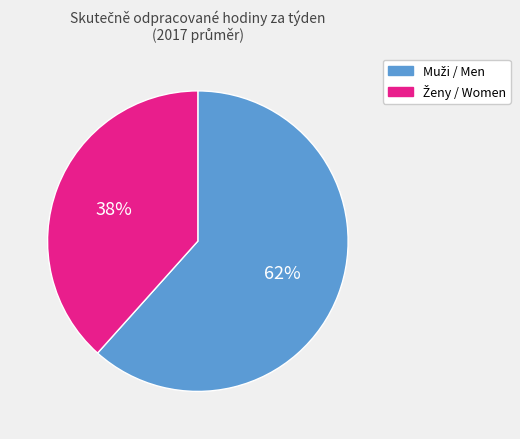

Does any single category account for the majority?

Yes